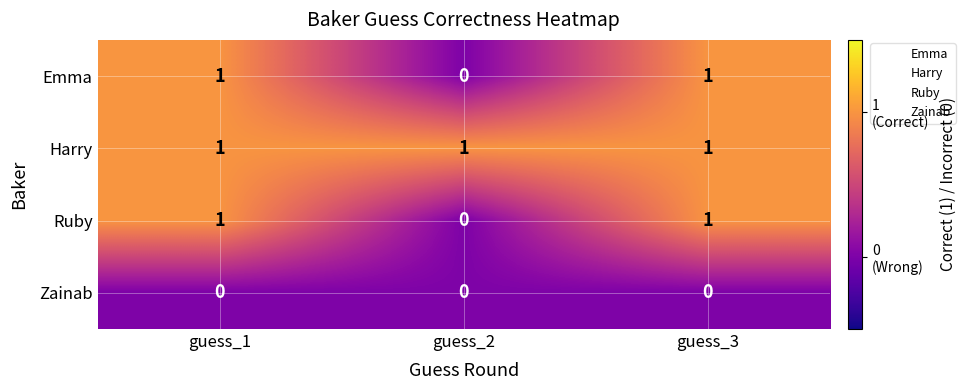

Reading left to right, list all the values displayed in this chart.

Emma: guess_1=1	guess_2=0	guess_3=1
Harry: guess_1=1	guess_2=1	guess_3=1
Ruby: guess_1=1	guess_2=0	guess_3=1
Zainab: guess_1=0	guess_2=0	guess_3=0